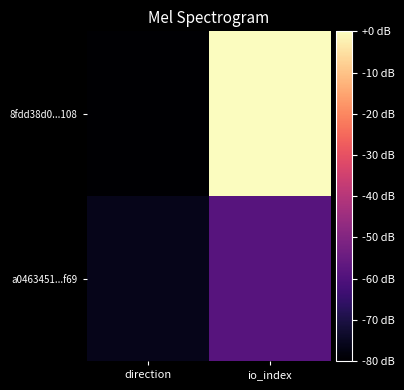

Which category has the lowest value across all series?

direction